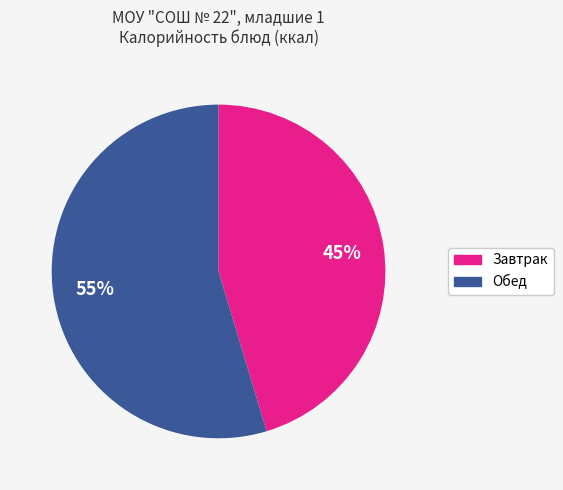

To the nearest percent, what is the average slice percentage?

50%